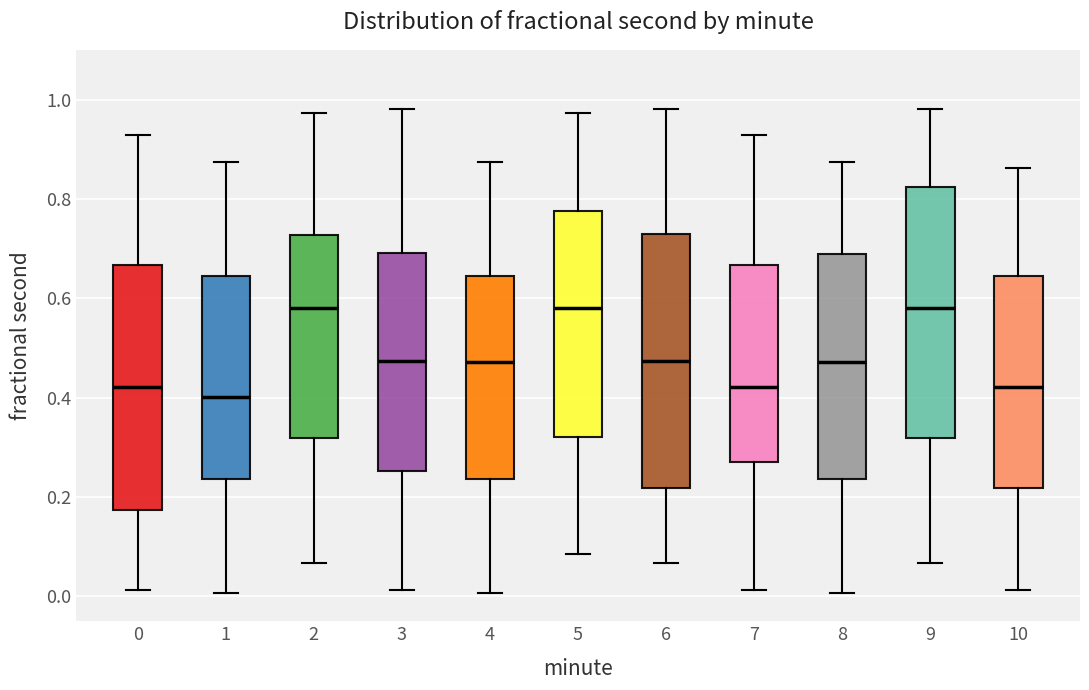

Reading left to right, transcribe this box plot: for each box, give where its median line is, the range the box spans, and where its two whiskers end, as read against the y-axis. The values are not printed on the chart, so give them approximately, as read against the axis.

0: median 0.42, box 0.18 to 0.66, whiskers 0.02 to 0.92
1: median 0.40, box 0.24 to 0.64, whiskers 0.00 to 0.88
2: median 0.58, box 0.32 to 0.72, whiskers 0.06 to 0.98
3: median 0.48, box 0.26 to 0.70, whiskers 0.02 to 0.98
4: median 0.48, box 0.24 to 0.64, whiskers 0.00 to 0.88
5: median 0.58, box 0.32 to 0.78, whiskers 0.08 to 0.98
6: median 0.48, box 0.22 to 0.72, whiskers 0.06 to 0.98
7: median 0.42, box 0.26 to 0.66, whiskers 0.02 to 0.92
8: median 0.48, box 0.24 to 0.68, whiskers 0.00 to 0.88
9: median 0.58, box 0.32 to 0.82, whiskers 0.06 to 0.98
10: median 0.42, box 0.22 to 0.64, whiskers 0.02 to 0.86